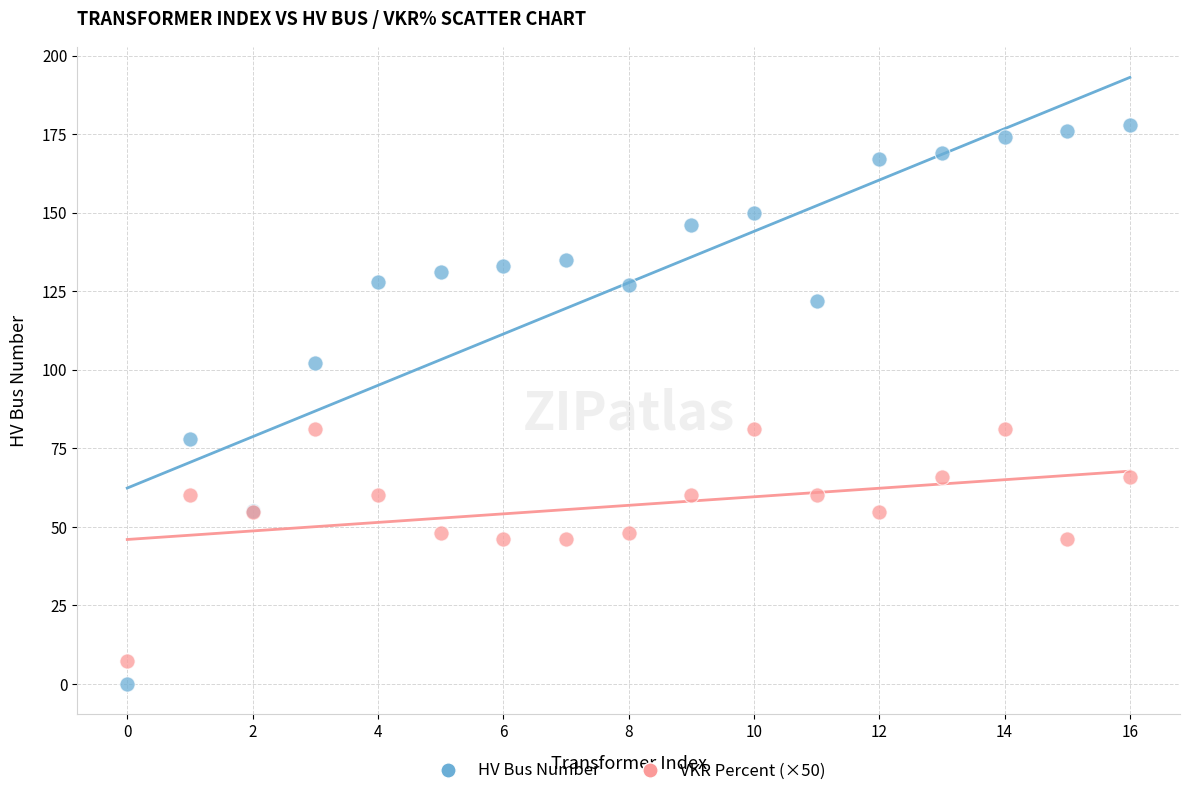

Which series reaches the maximum Y coordinate?

HV Bus Number